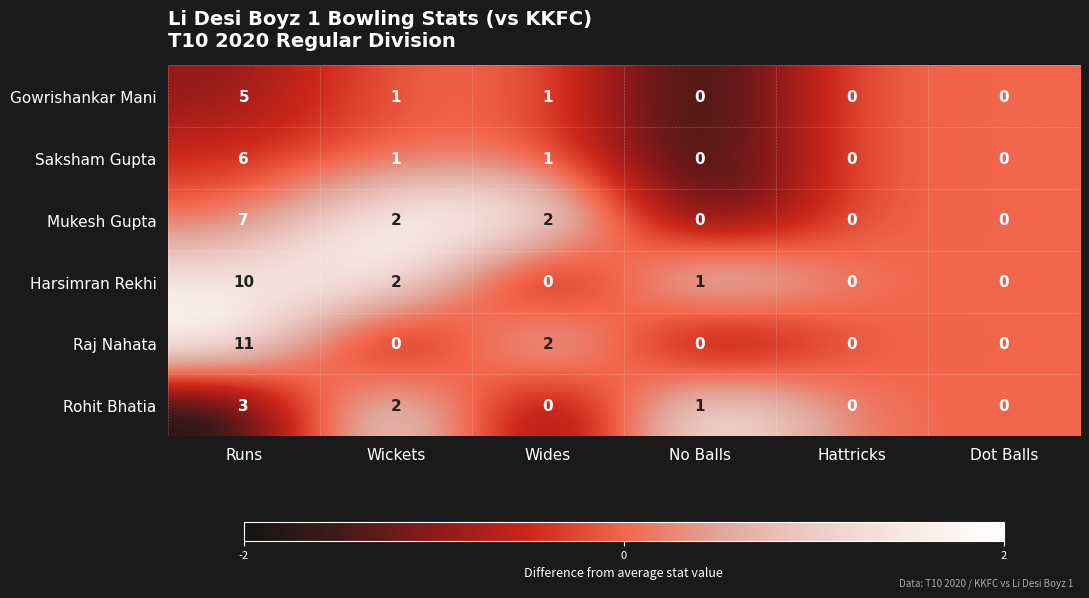

How many values in the Rohit Bhatia series are below 1?

3